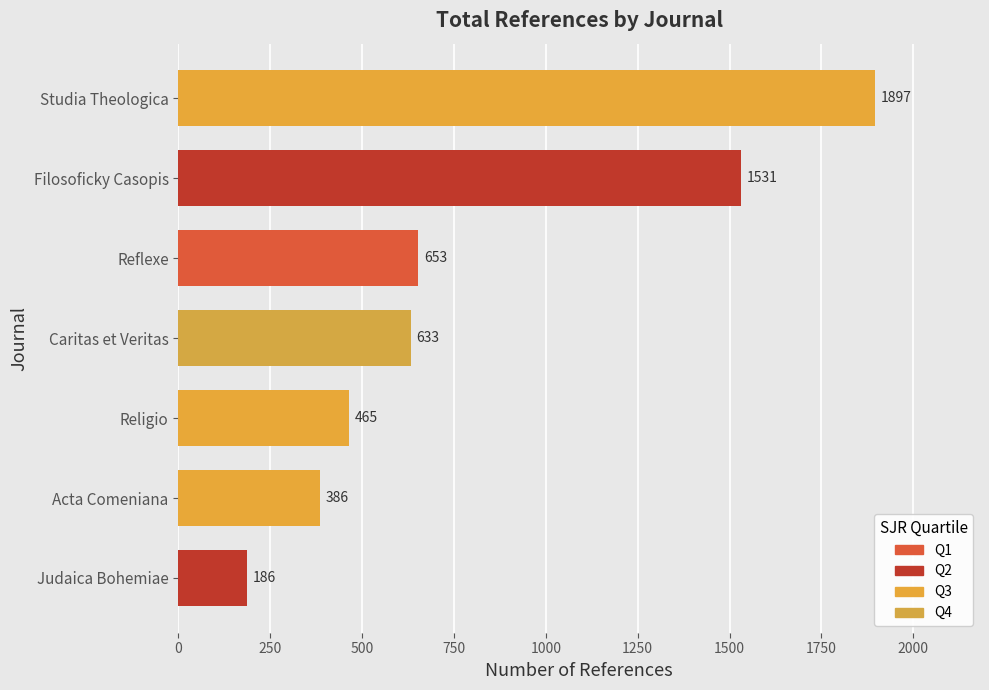

Does the chart contain stacked bars?

No